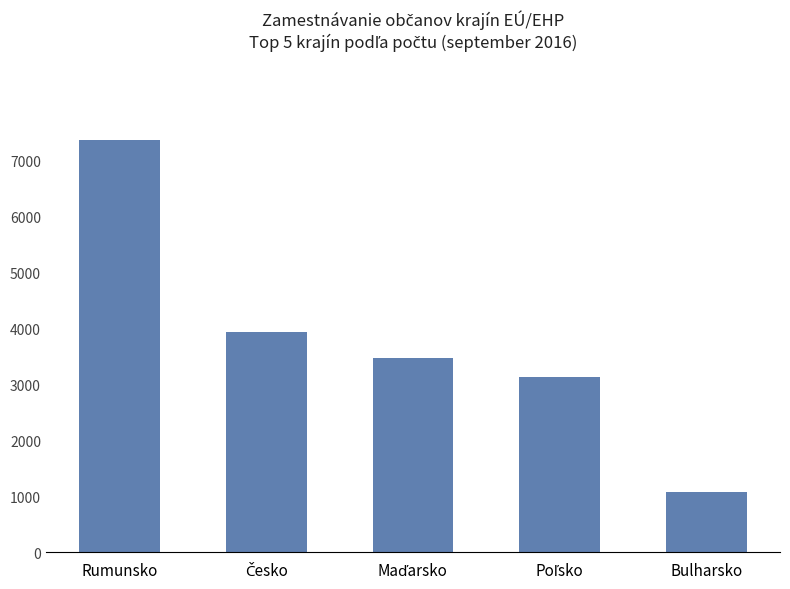

Reading left to right, list all the values displayed in this chart.

7370	3948	3472	3138	1074